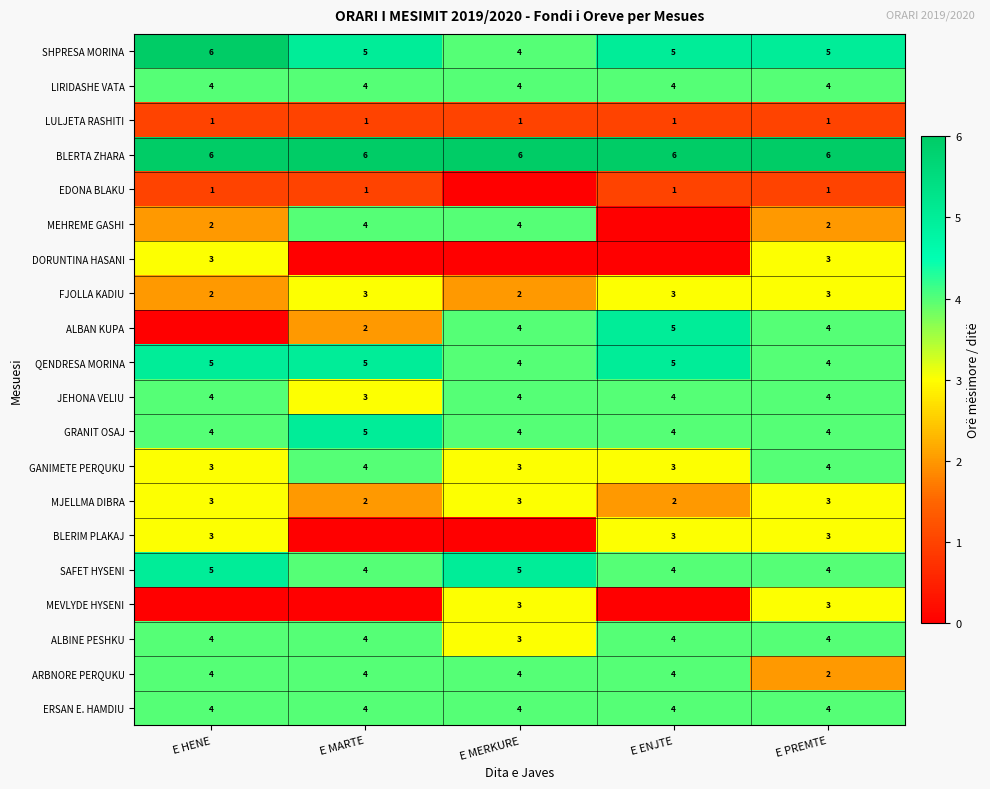

What is the sum of the ALBAN KUPA values at E MERKURE and E PREMTE?

8